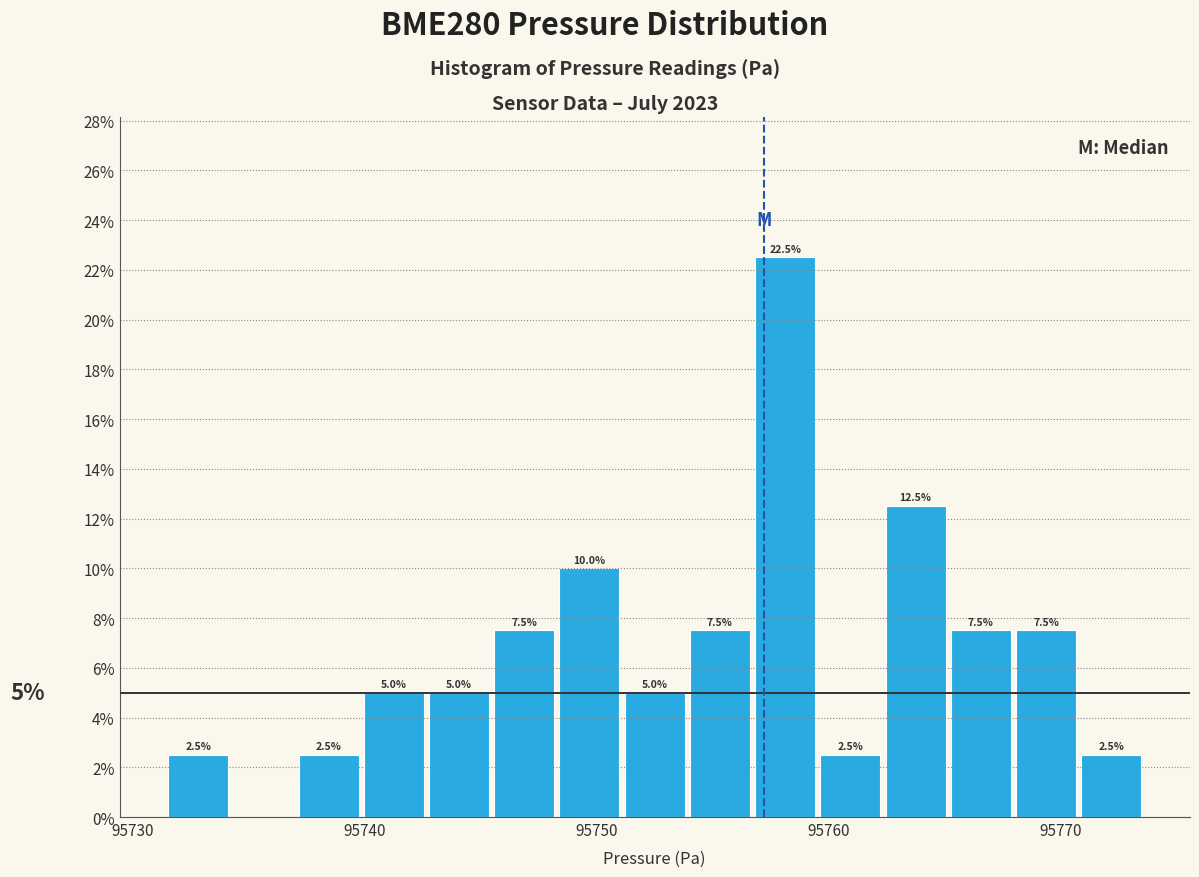

Around what value on the x-axis is the tallest bar? Give the approximate position of its centre, as read against the axis.

95758